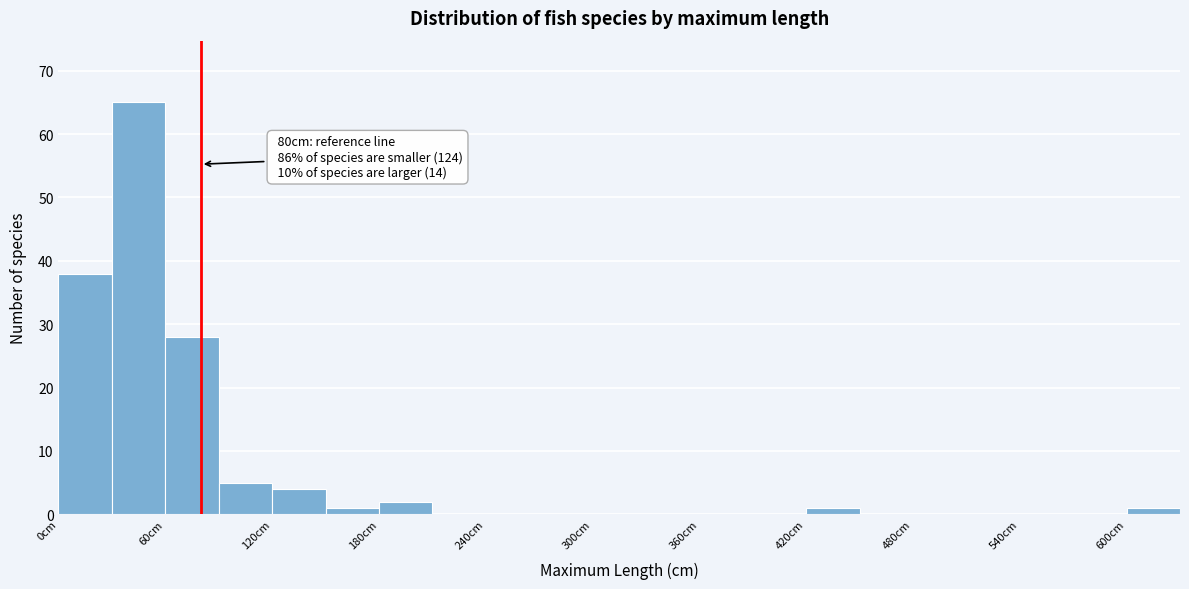

Read against the x-axis, roughly where is the centre of the tallest bar?

50